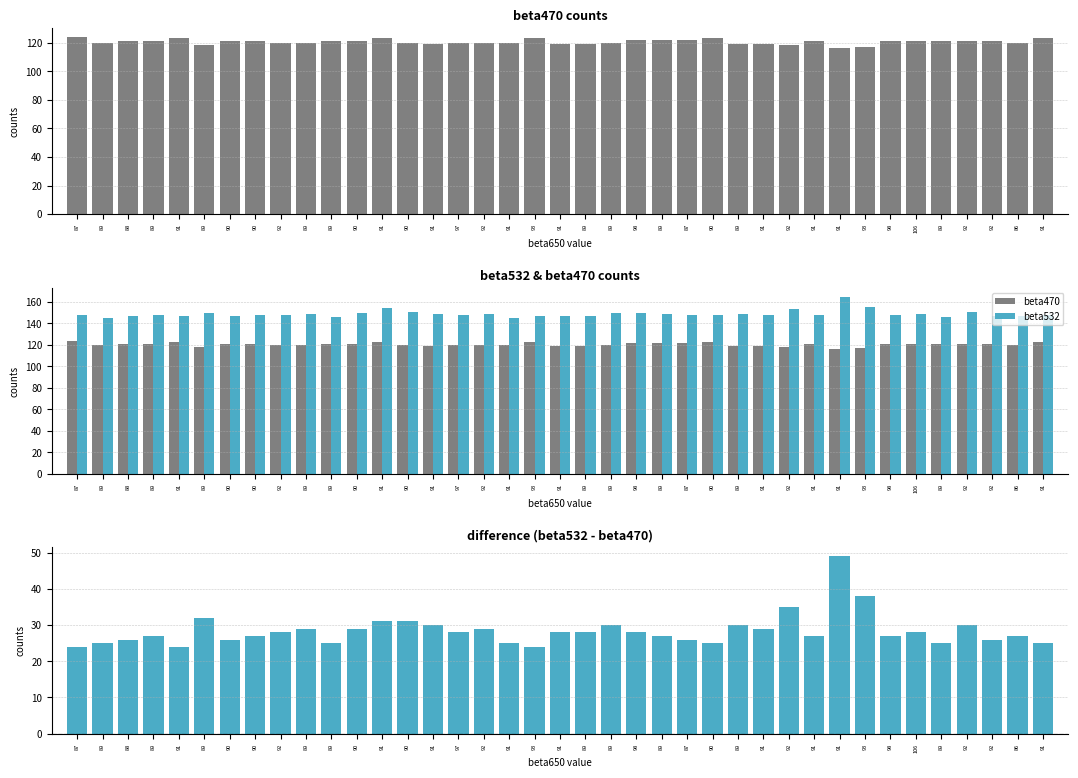

Reading right to left, transcribe all the data shown in this chart.

beta470: 123	120	121	121	121	121	121	117	116	121	118	119	119	123	122	122	122	120	119	119	123	120	120	120	119	120	123	121	121	120	120	121	121	118	123	121	121	120	124
beta532: 148	147	147	151	146	149	148	155	165	148	153	148	149	148	148	149	150	150	147	147	147	145	149	148	149	151	154	150	146	149	148	148	147	150	147	148	147	145	148
beta532 - beta470: 25	27	26	30	25	28	27	38	49	27	35	29	30	25	26	27	28	30	28	28	24	25	29	28	30	31	31	29	25	29	28	27	26	32	24	27	26	25	24